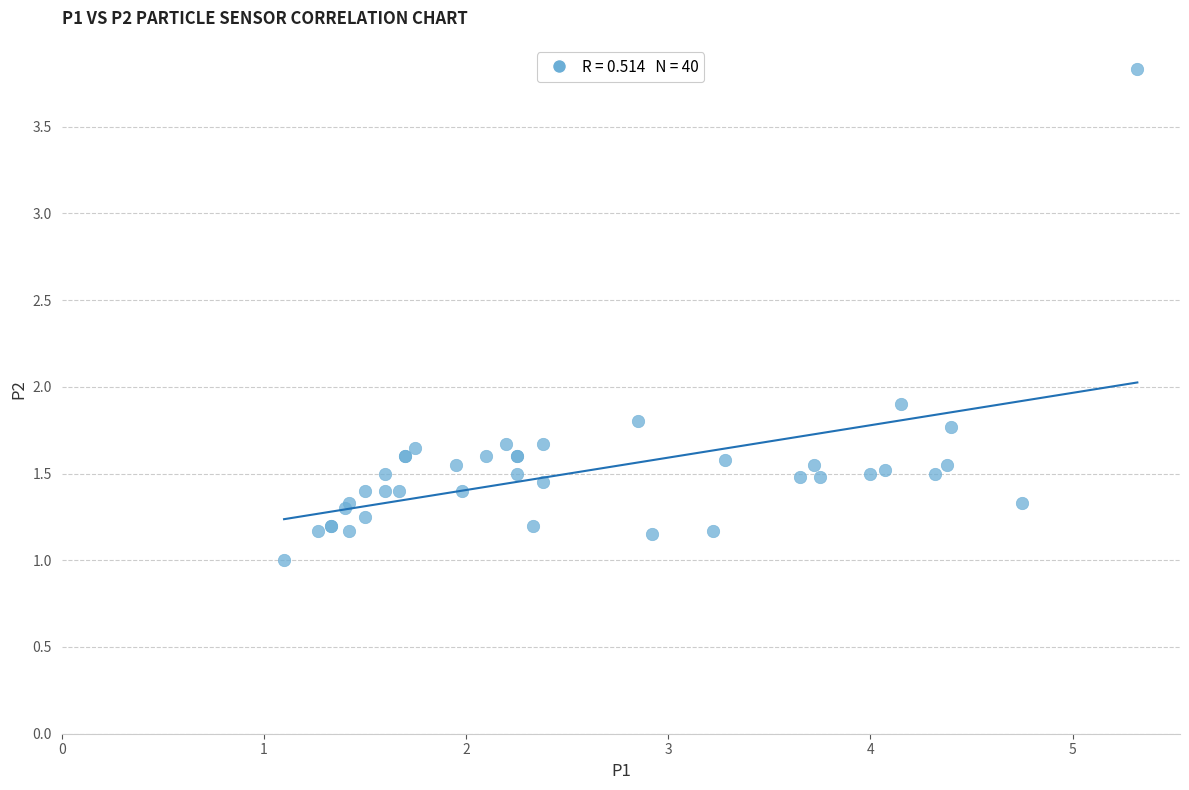

What Y value in the scatter plot is closest to 2?

1.9